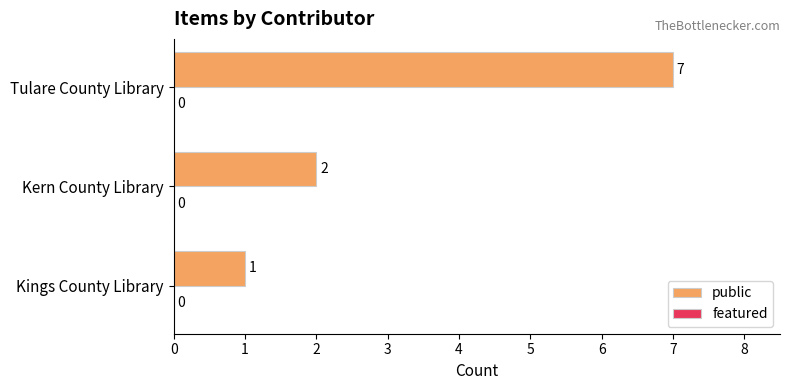

The chart shows a value of 3 at Kern County Library. True or false?

False